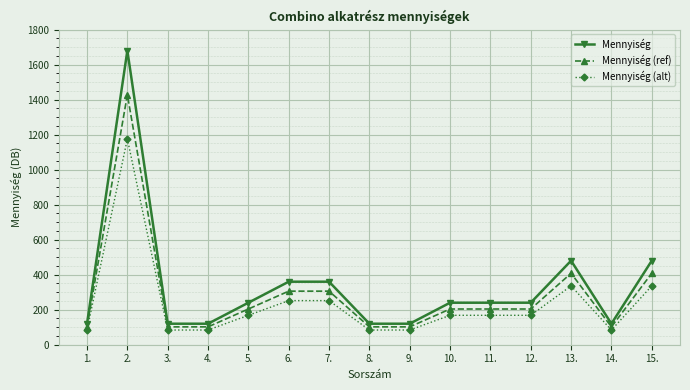

At which category does Mennyiség (alt) reach its first local peak?

2.